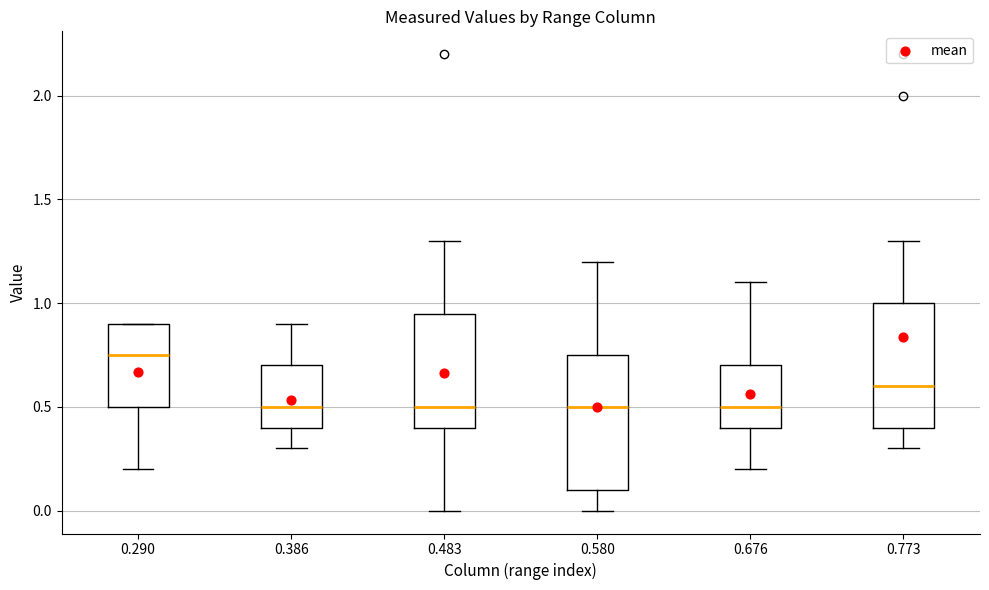

Which box's median line is the highest?

0.290